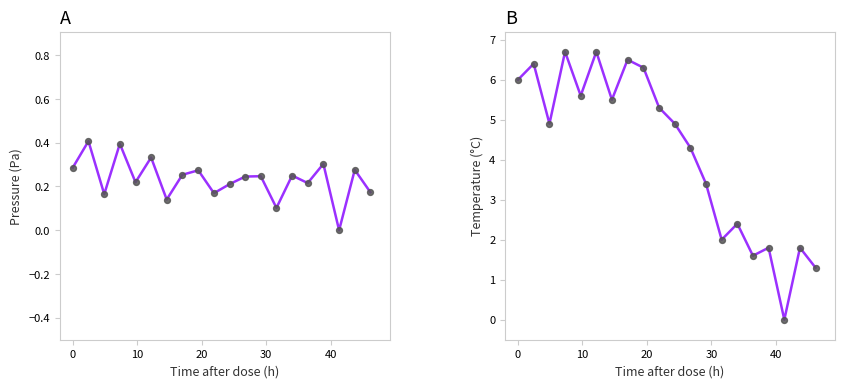

Which series reaches the minimum Y coordinate?

pressure_line